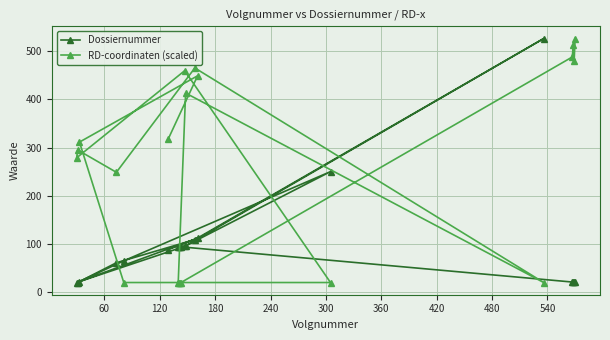

In Dossiernummer, how many points are higher than both neighbors (excluding endpoints)?

3